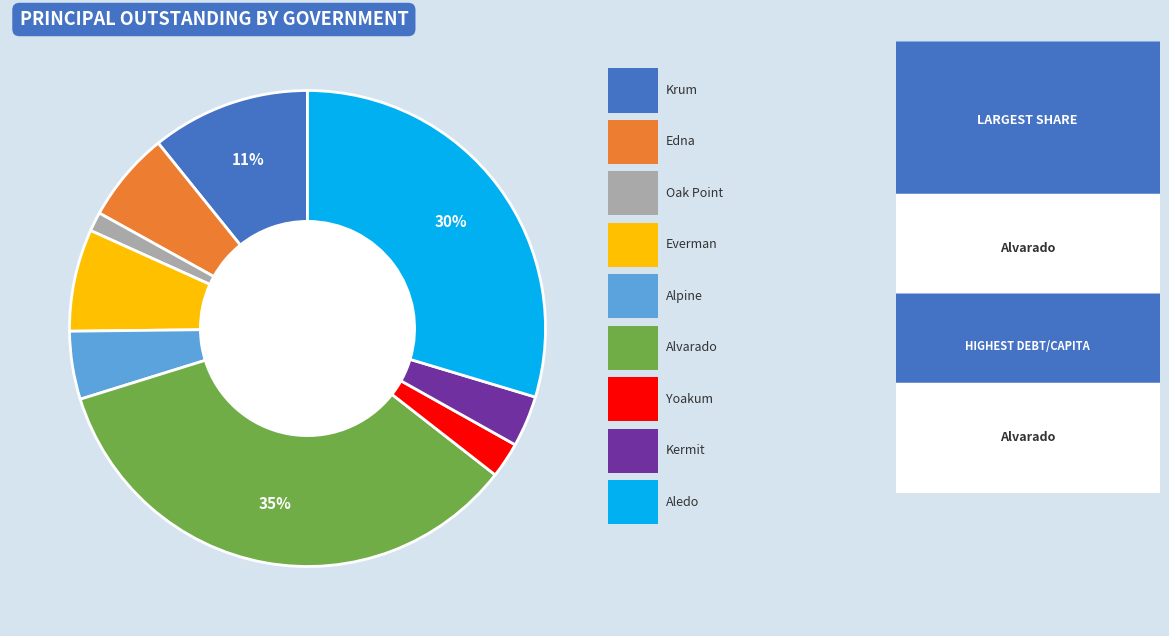

To the nearest percent, what is the average slice percentage?

11%